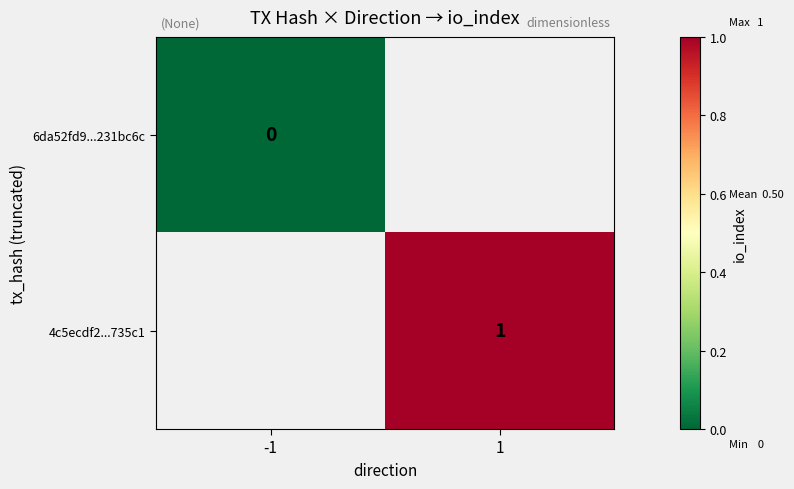

The value of 4c5ecdf2...735c1 at 1 is 0.5. True or false?

False